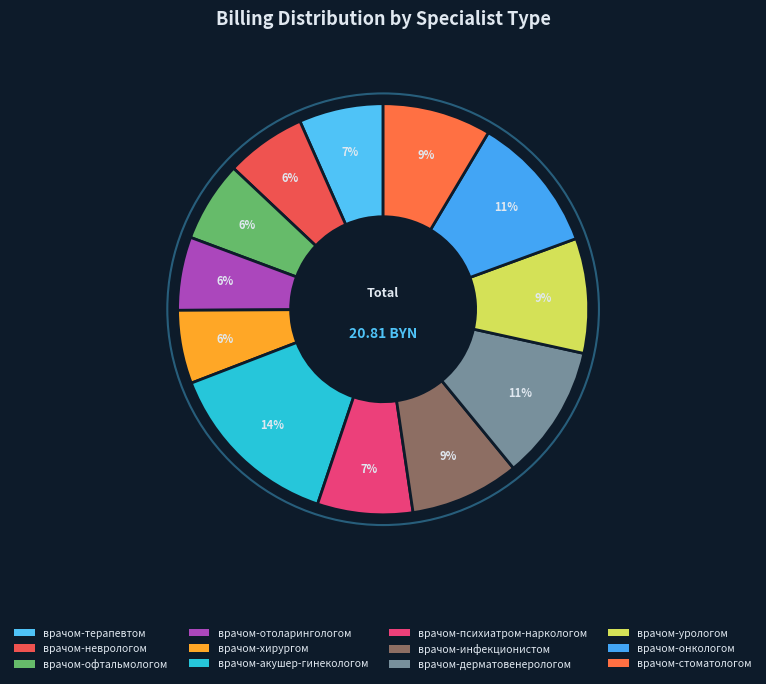

Which category has the biggest portion of the pie?

врачом-акушер-гинекологом